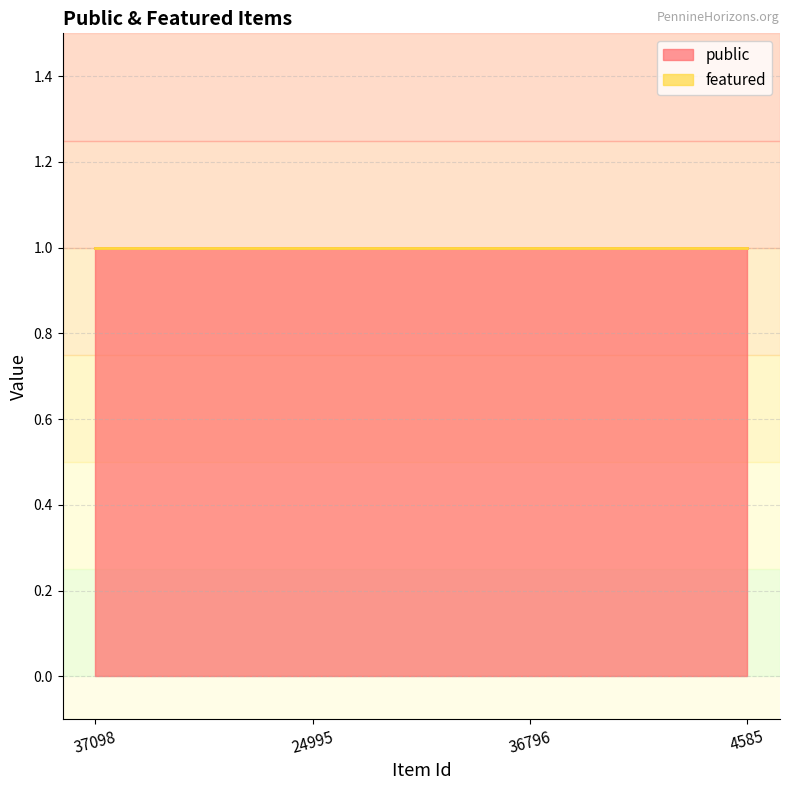

Which series changed the most between 36796 and 4585?

public